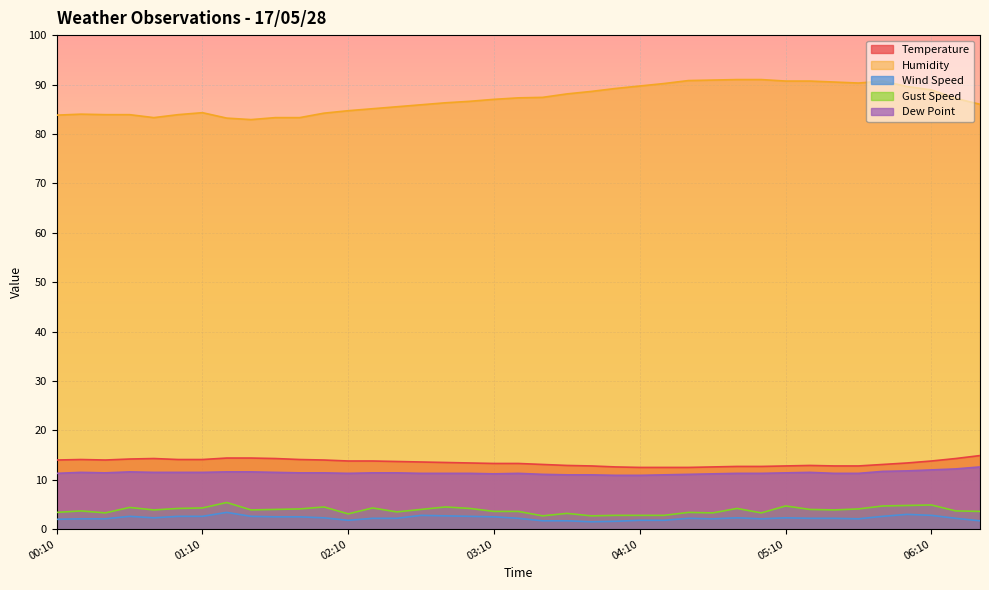

What is the label of the 30th point from the left?

05:00